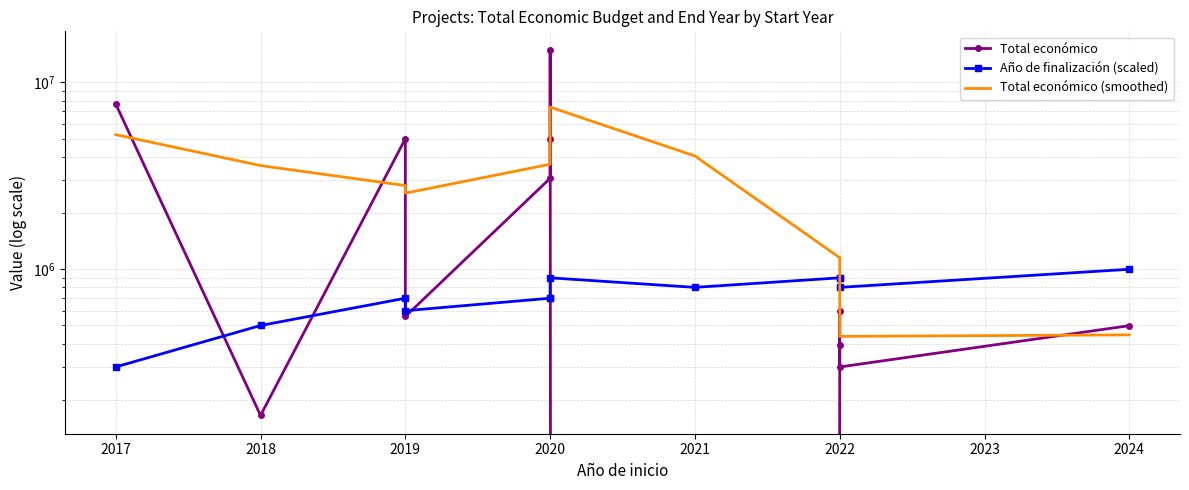

What is the label of the 6th point from the right?

2022